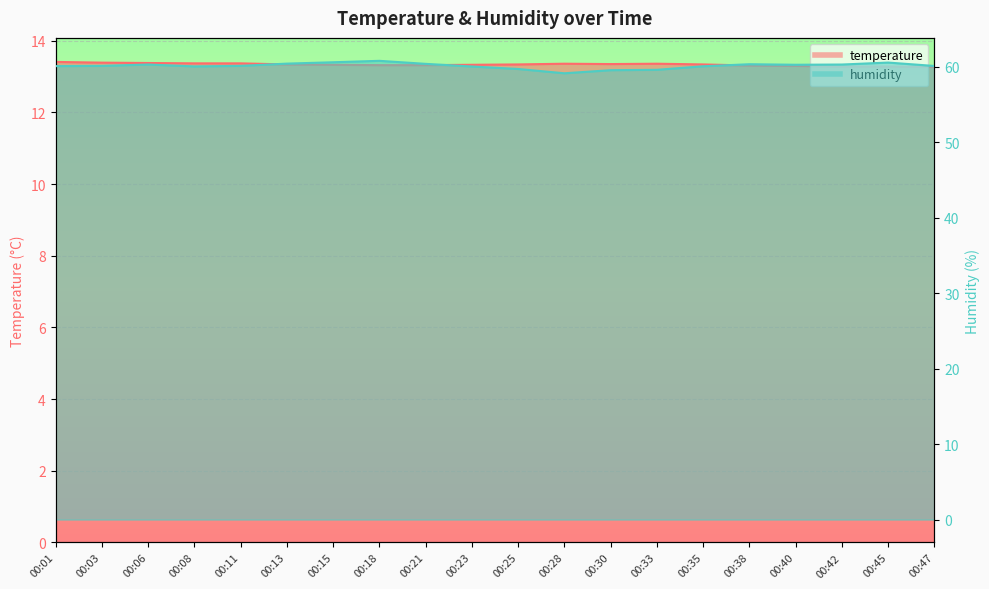

At which category does humidity reach its first local valley?

00:08